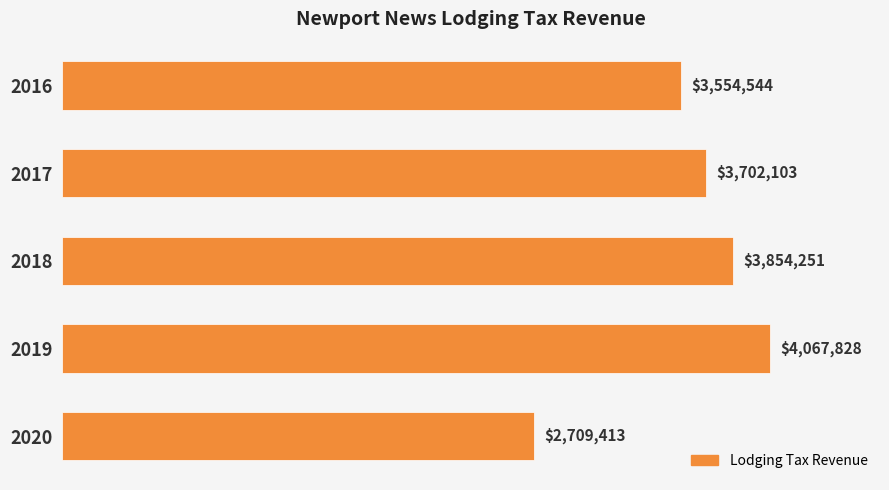

Rank the categories by value from highest to lowest.

2019, 2018, 2017, 2016, 2020